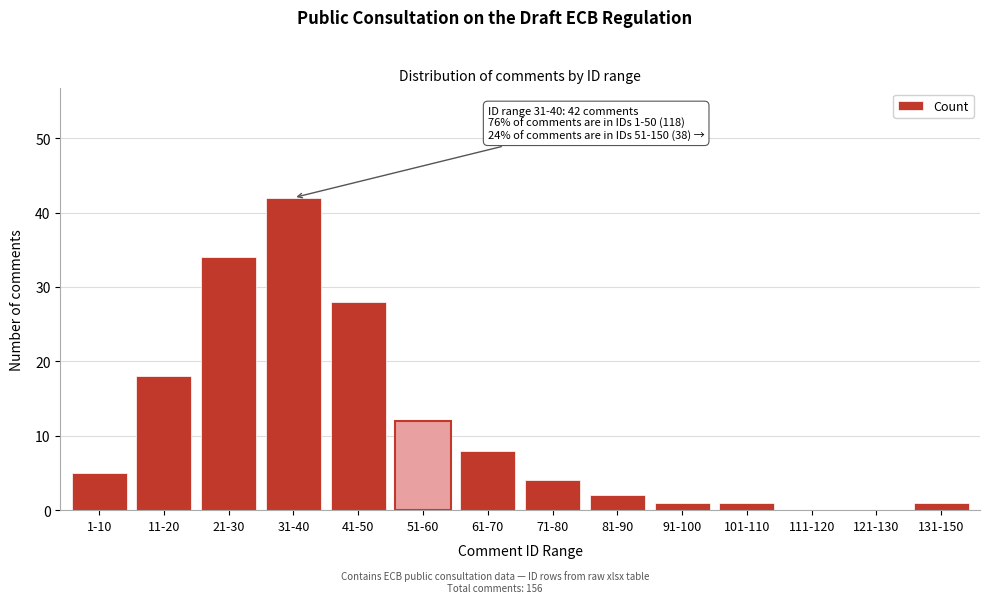

Reading left to right, extract all data points from this chart.

1-10=5	11-20=18	21-30=34	31-40=42	41-50=28	51-60=12	61-70=8	71-80=4	81-90=2	91-100=1	101-110=1	111-120=0	121-130=0	131-150=1